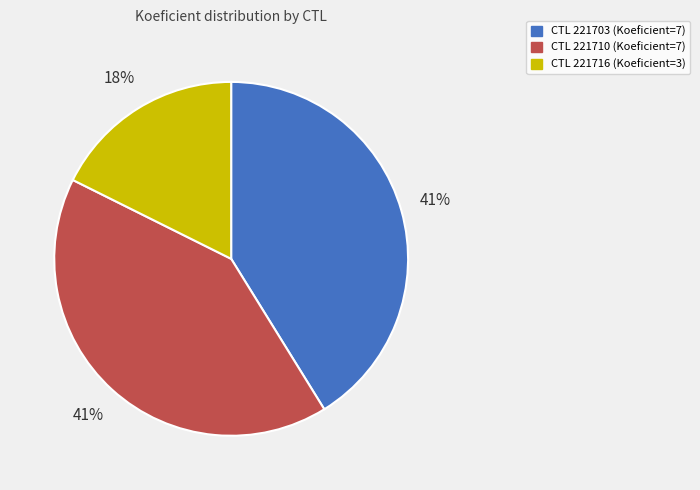

Is there any slice that represents more than half of the pie?

No